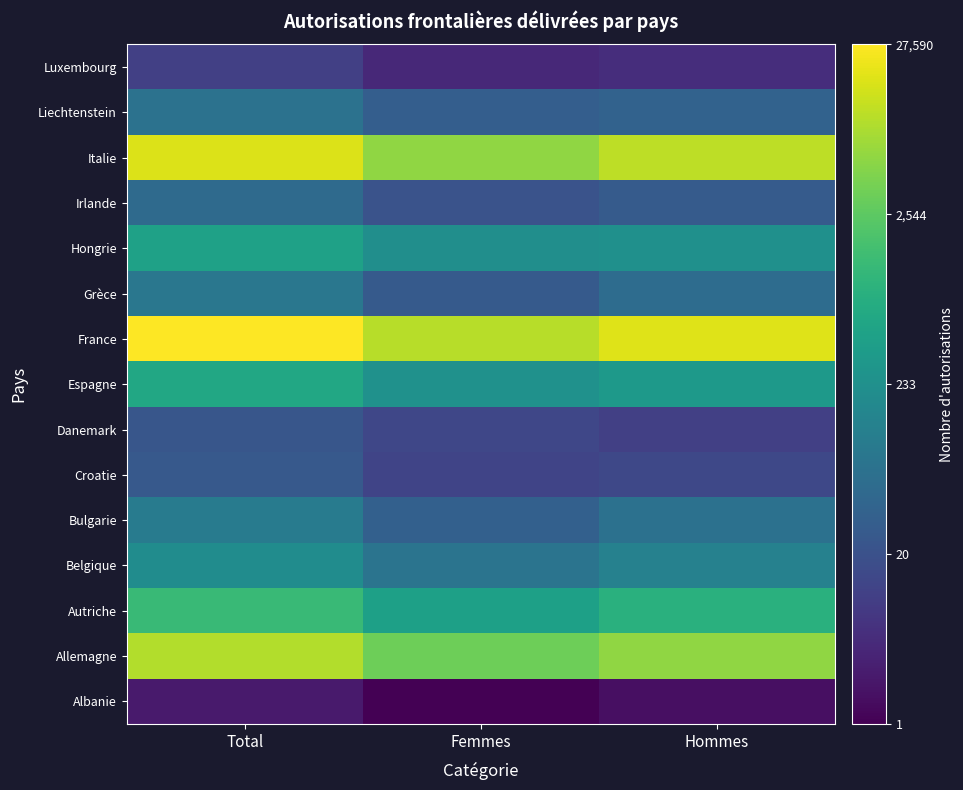

Between Total and Hommes, which series saw the biggest shift?

Danemark